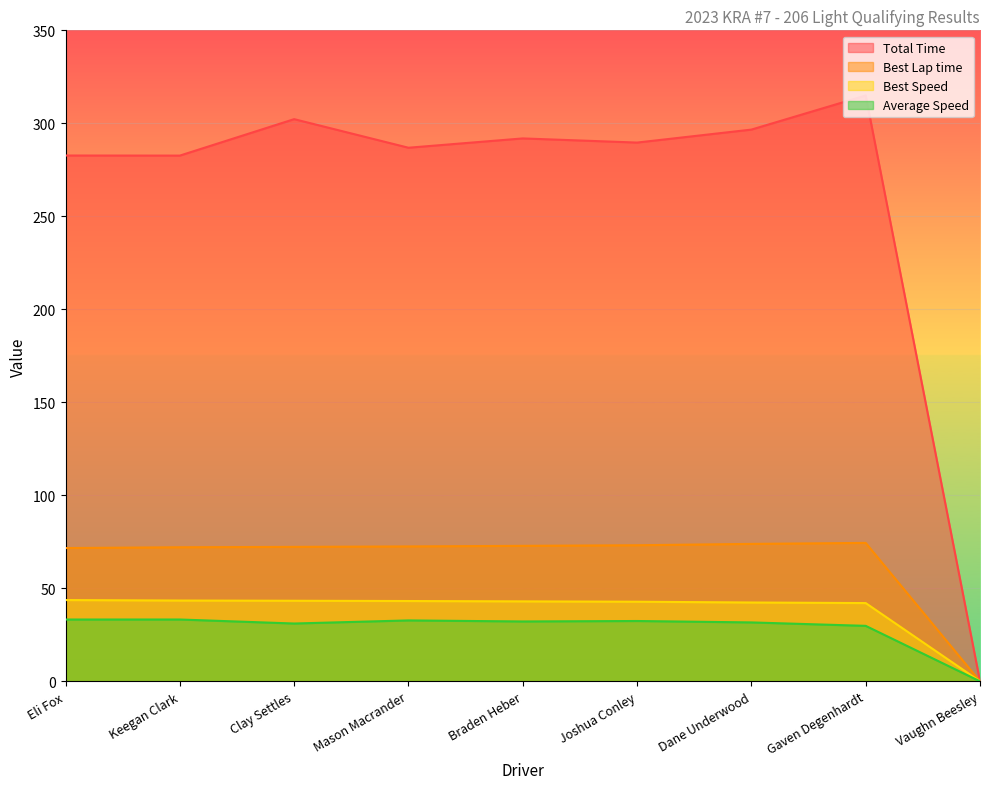

Which series has the largest range (max minus min)?

Total Time